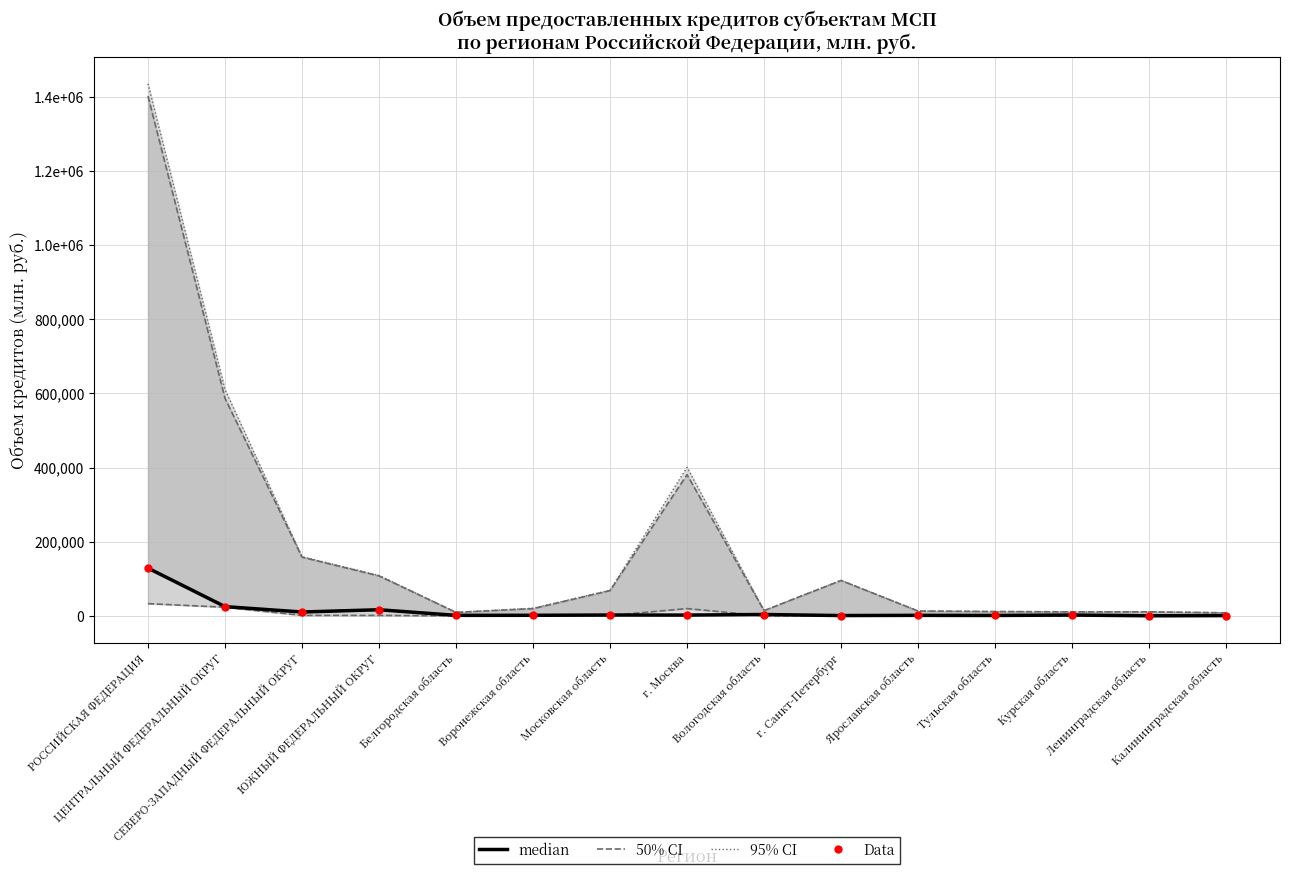

Is the value of 95% CI at Курская область greater than the value of median at г. Санкт-Петербург?

Yes